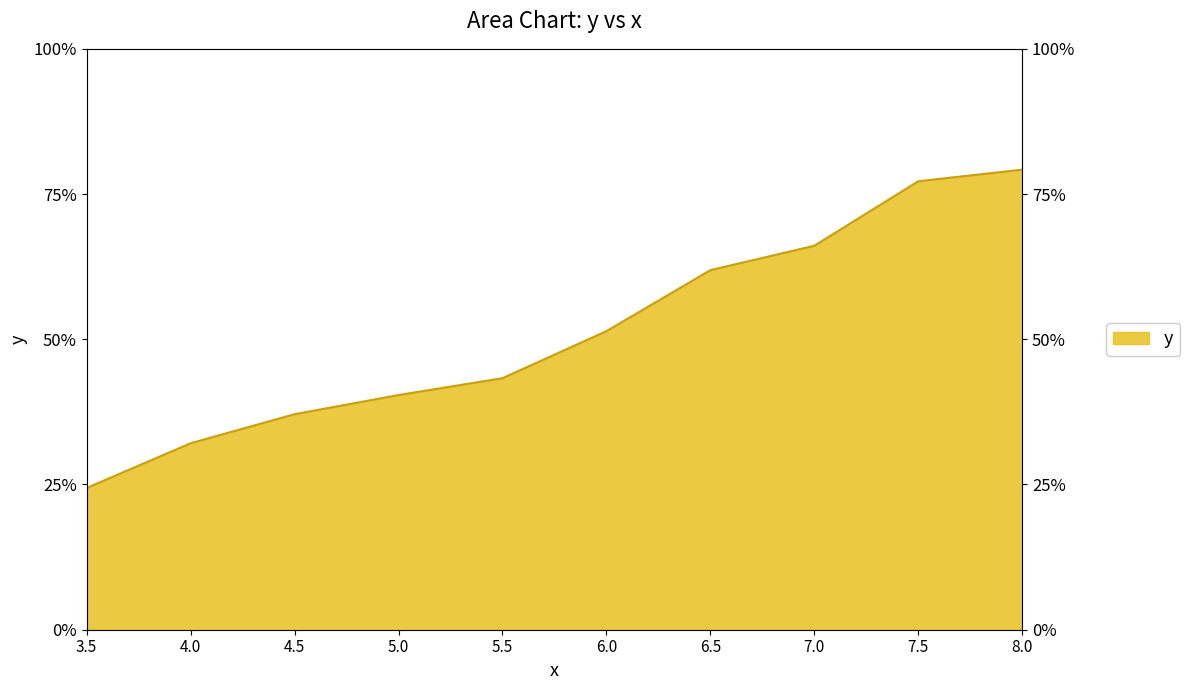

What is the label of the 3rd point from the right?

7.0